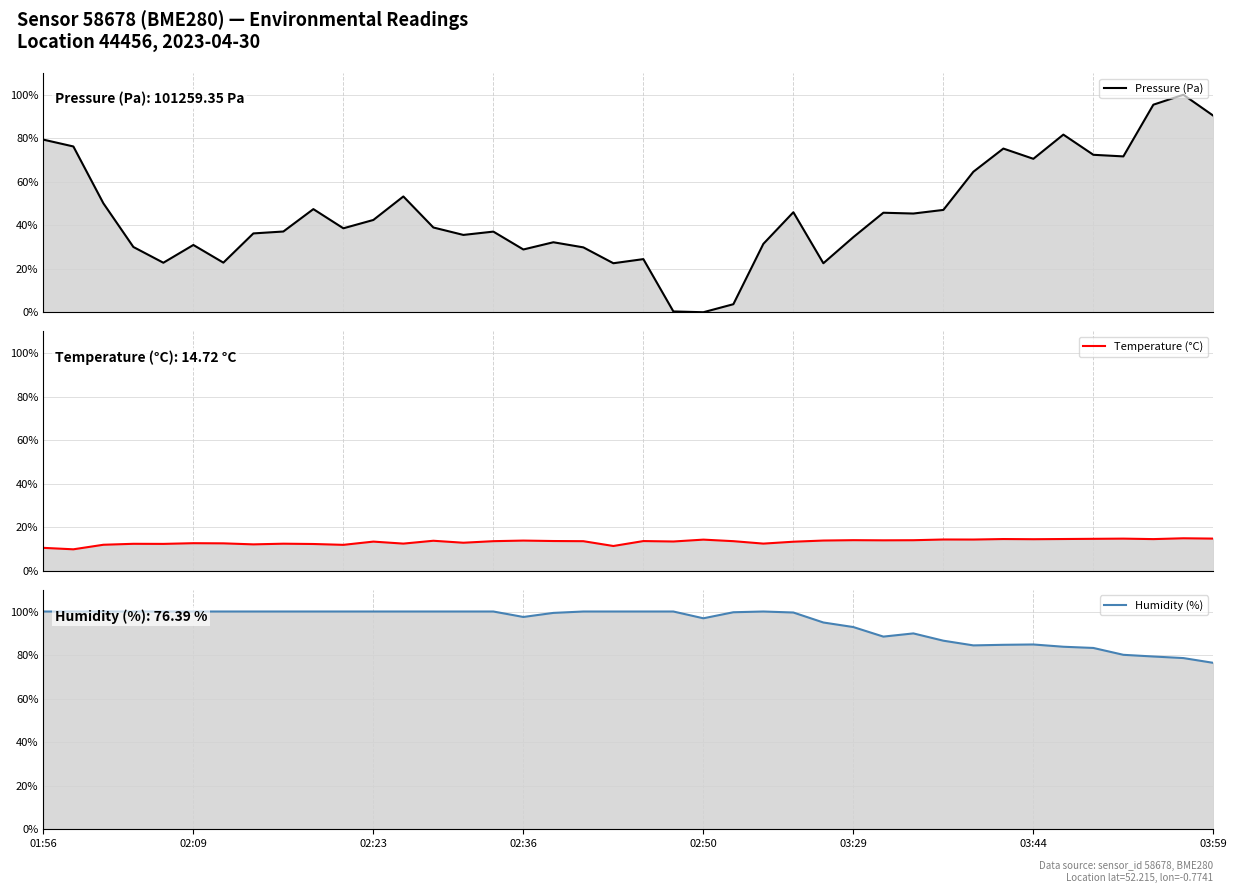

Rank the categories by Humidity (%) value from lowest to highest.

39, 38, 37, 36, 35, 34, 31, 32, 33, 30, 28, 29, 27, 26, 22, 16, 17, 25, 23, 01:56, 02:09, 02:23, 02:36, 02:50, 03:29, 03:44, 03:59, 8, 9, 10, 11, 12, 13, 14, 15, 18, 19, 20, 21, 24